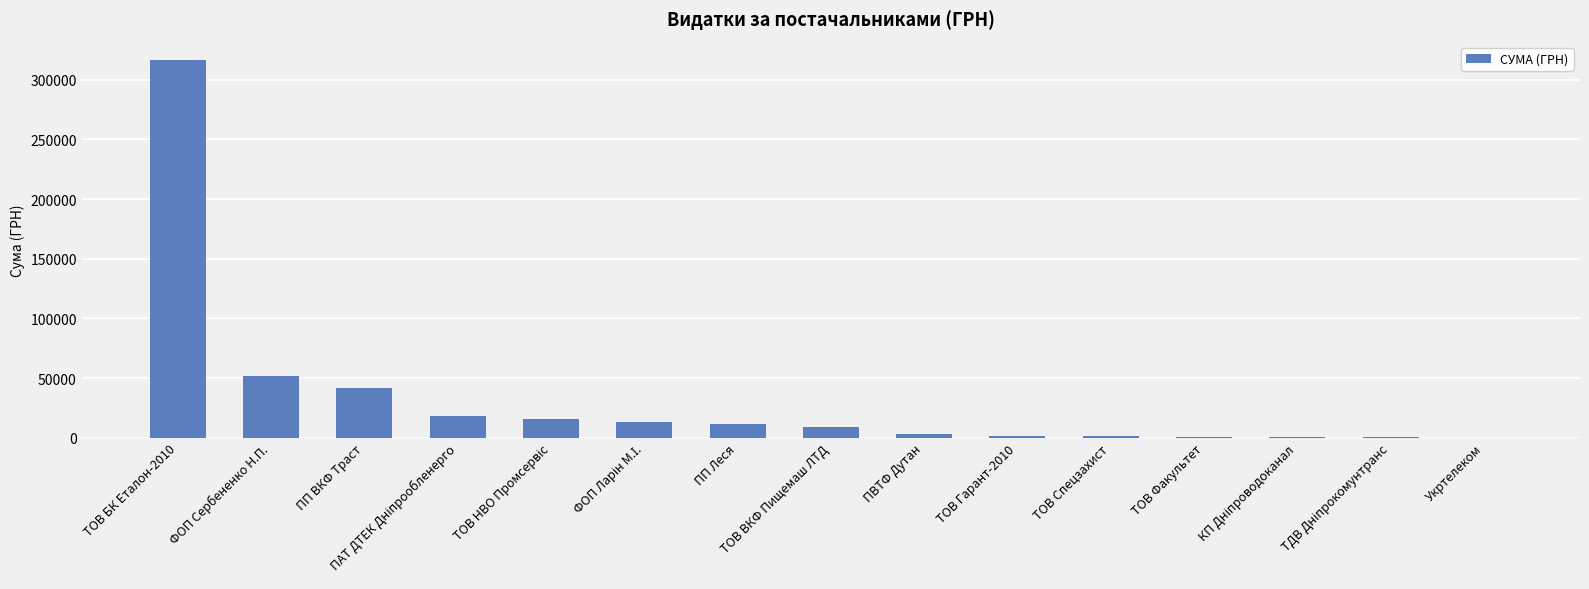

What is the greatest value displayed?

316240.3